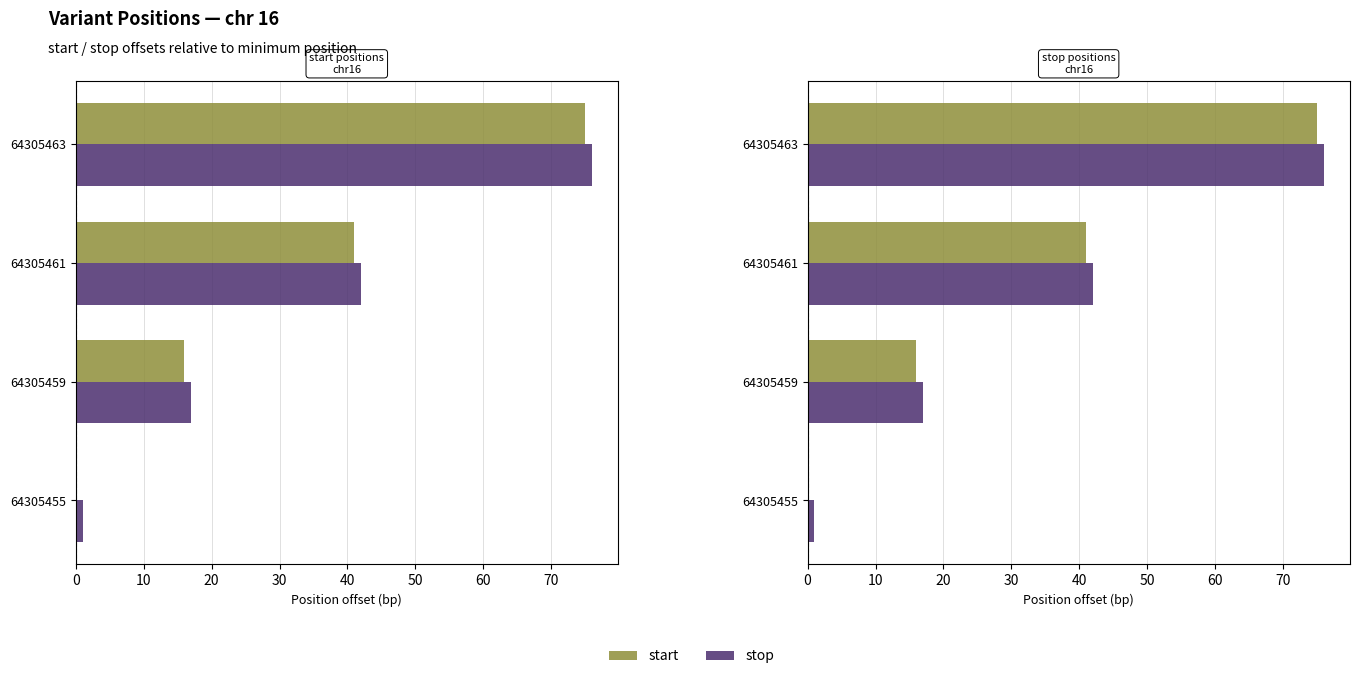

What is the difference between the maximum and minimum values in the start series?

75